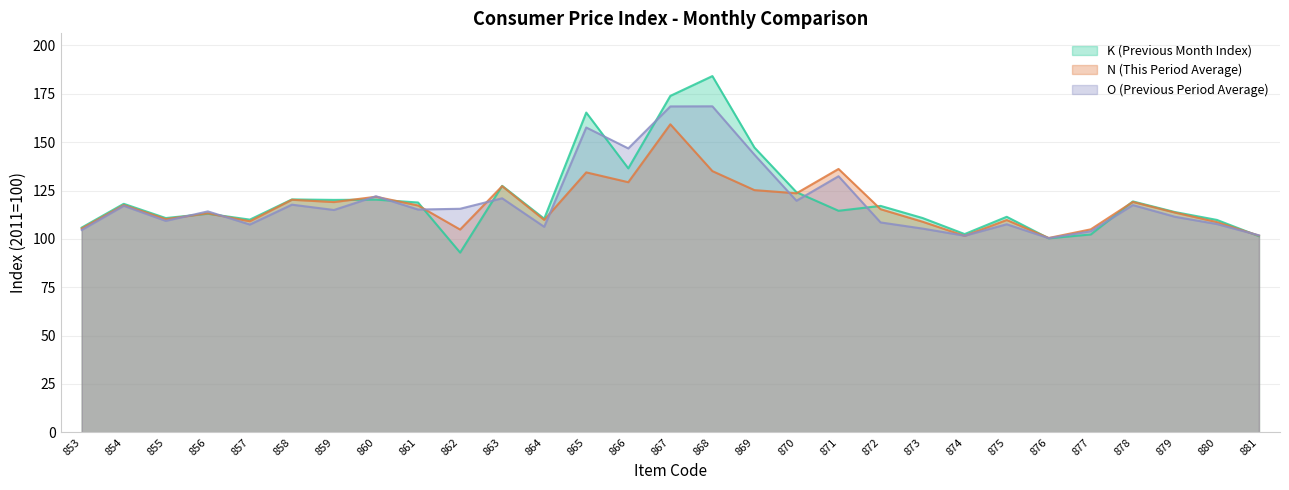

True or false: O (Previous Period Average) has a value of 38.2 at 862.

False